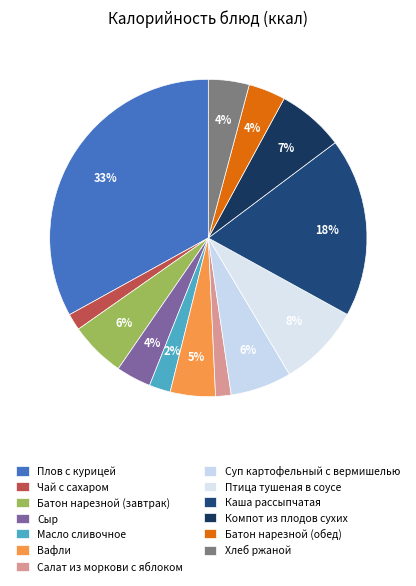

Between Плов с курицей and Каша рассыпчатая, which is larger?

Плов с курицей